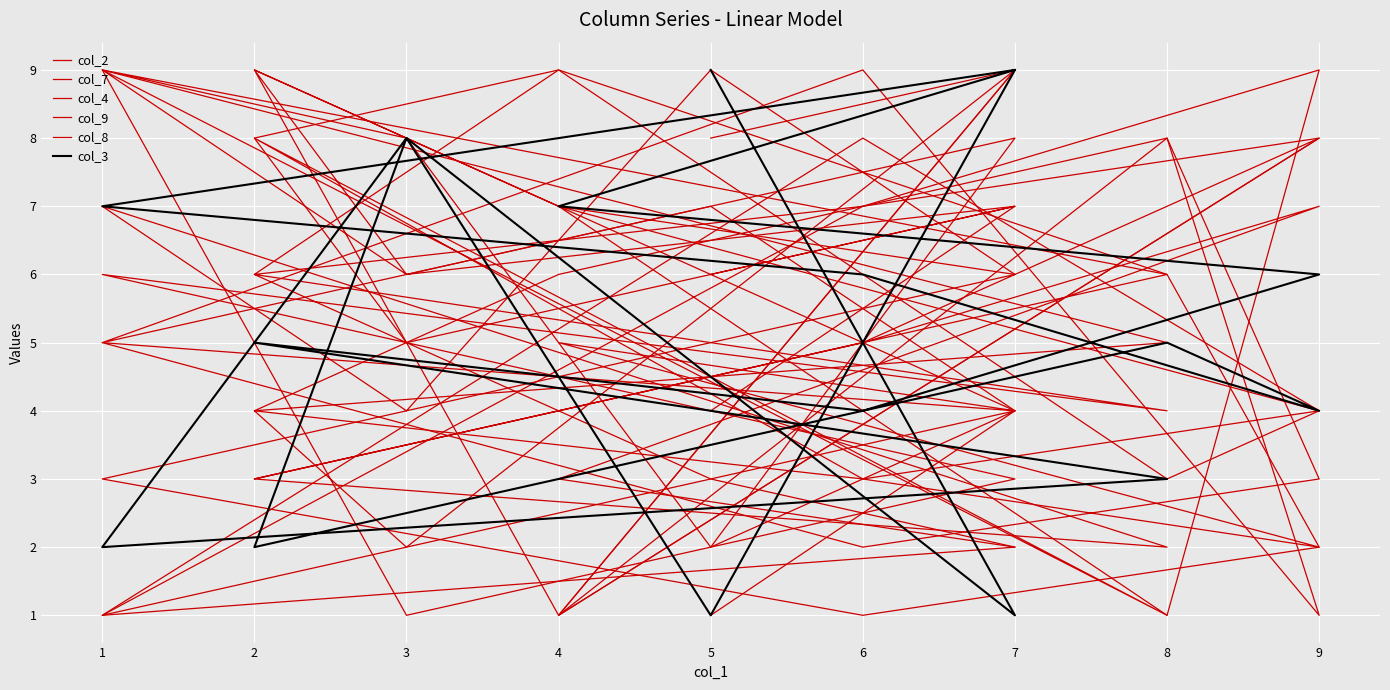

In col_8, how many points are higher than both neighbors (excluding endpoints)?

4